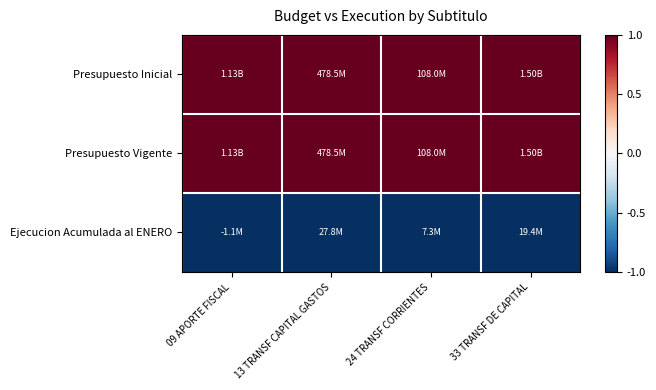

Between 13 TRANSF CAPITAL GASTOS and 24 TRANSF CORRIENTES, which is larger?

13 TRANSF CAPITAL GASTOS